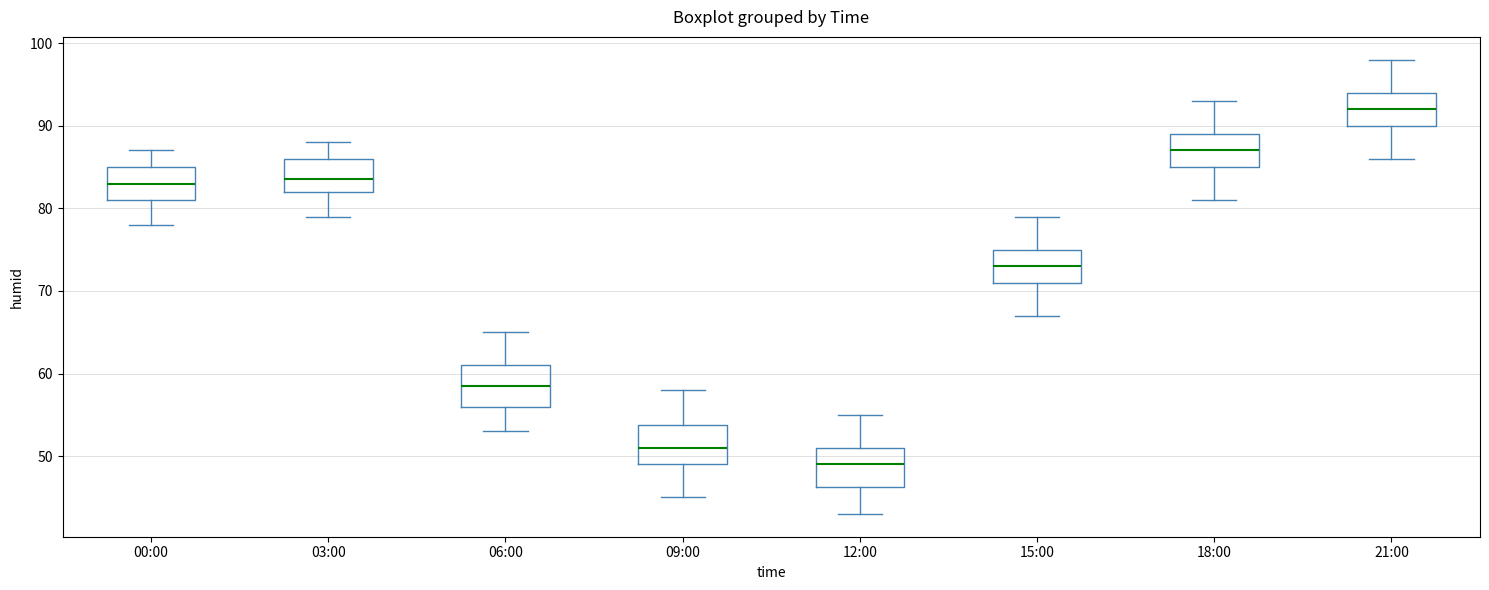

Which box has the highest median line?

21:00